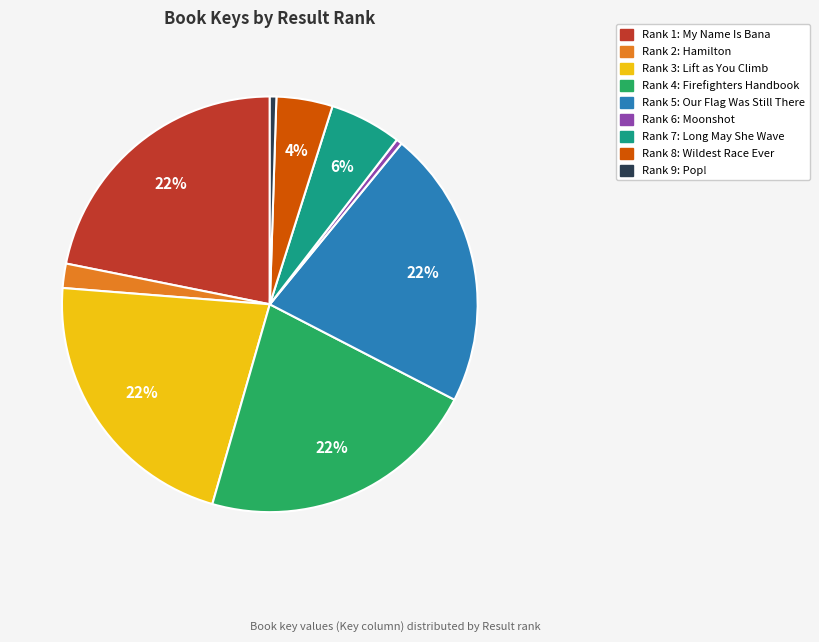

Is there any slice that represents more than half of the pie?

No